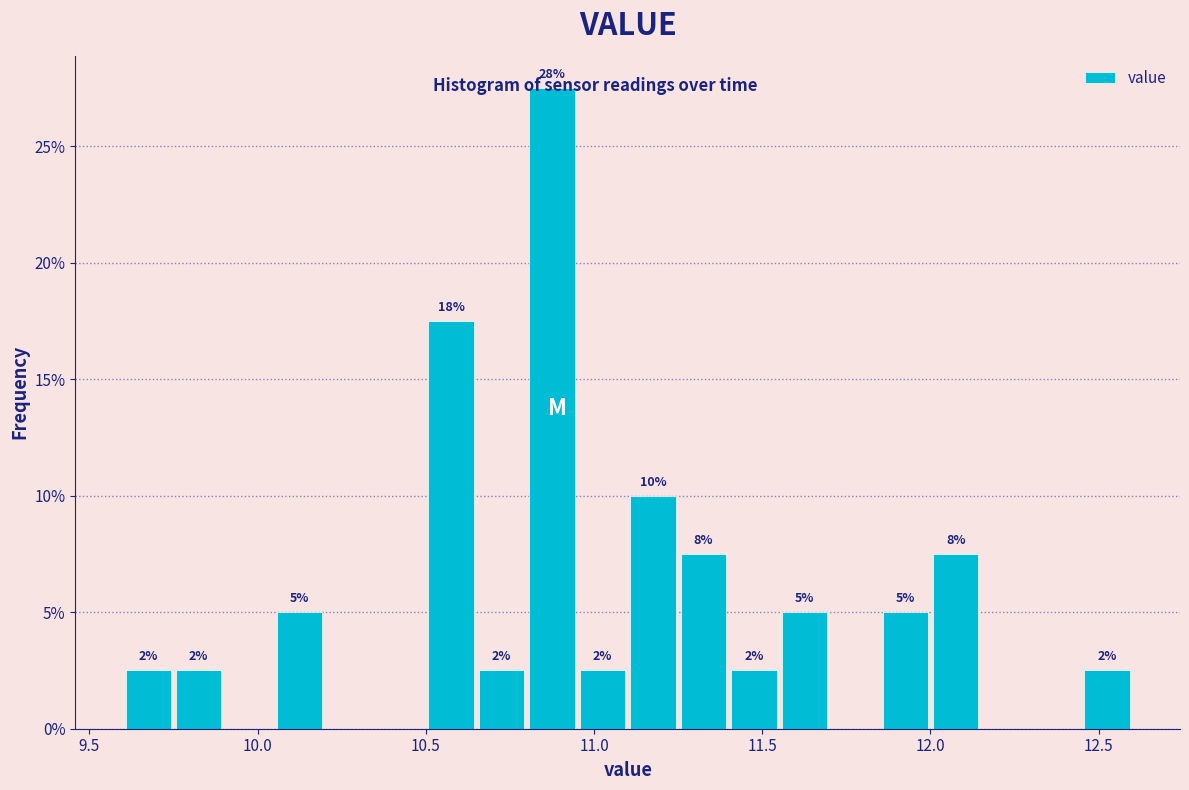

Around what value on the x-axis is the tallest bar? Give the approximate position of its centre, as read against the axis.

10.90